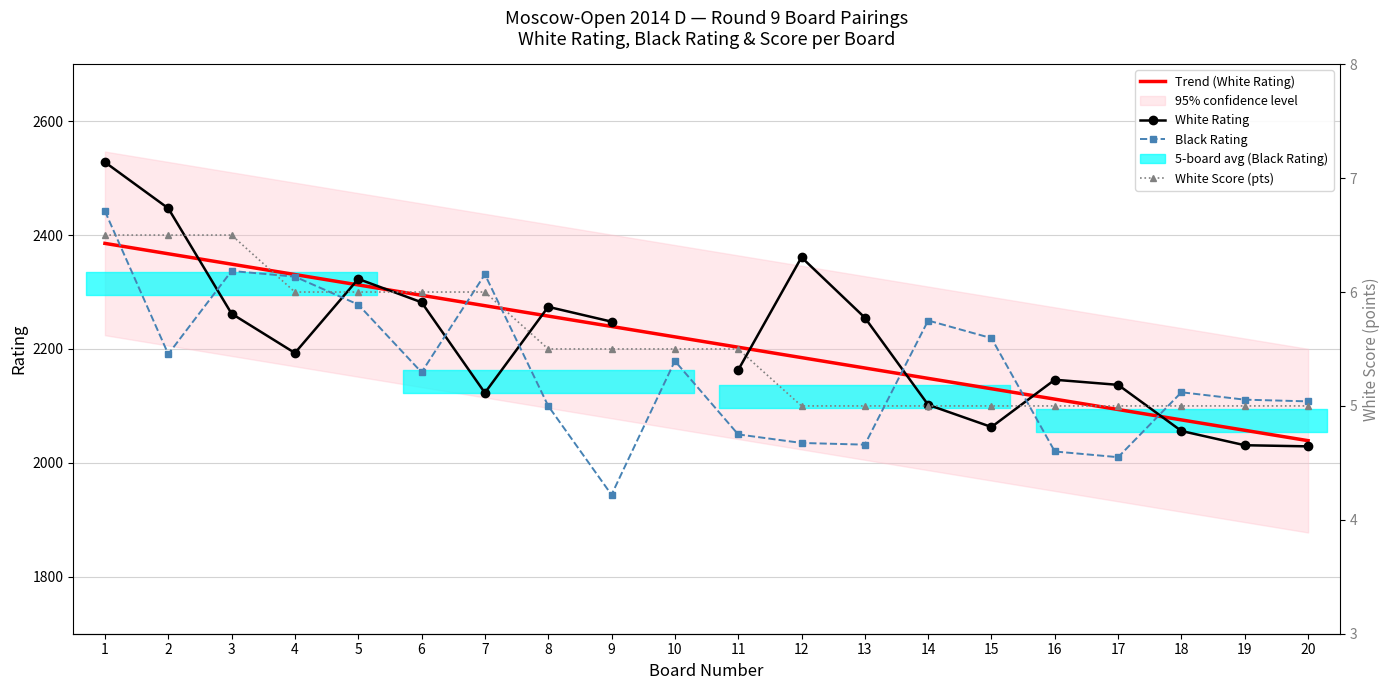

What is the average value of the Black Rating series?

2162.3